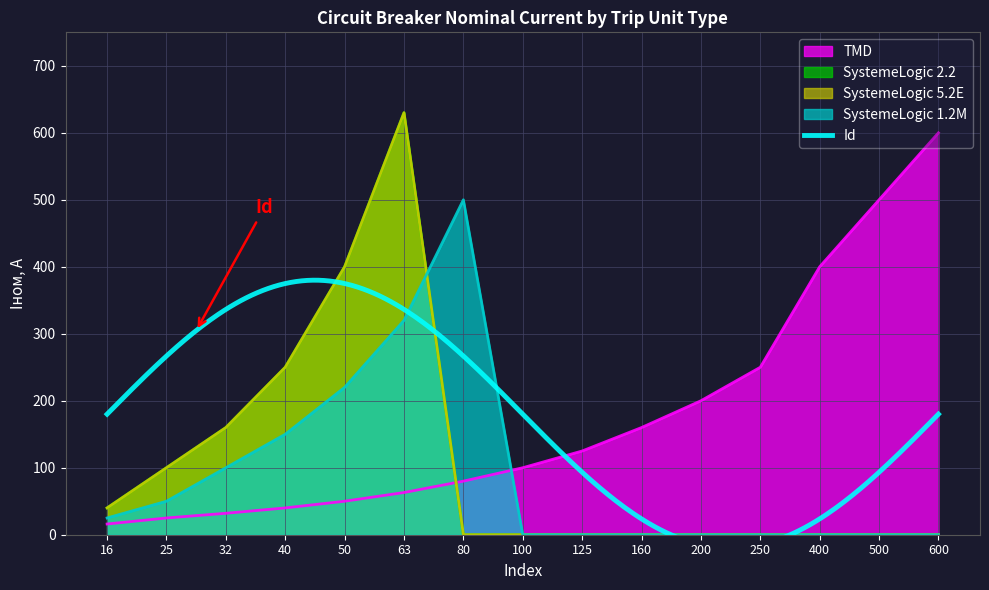

How many categories are shown in the chart?

15